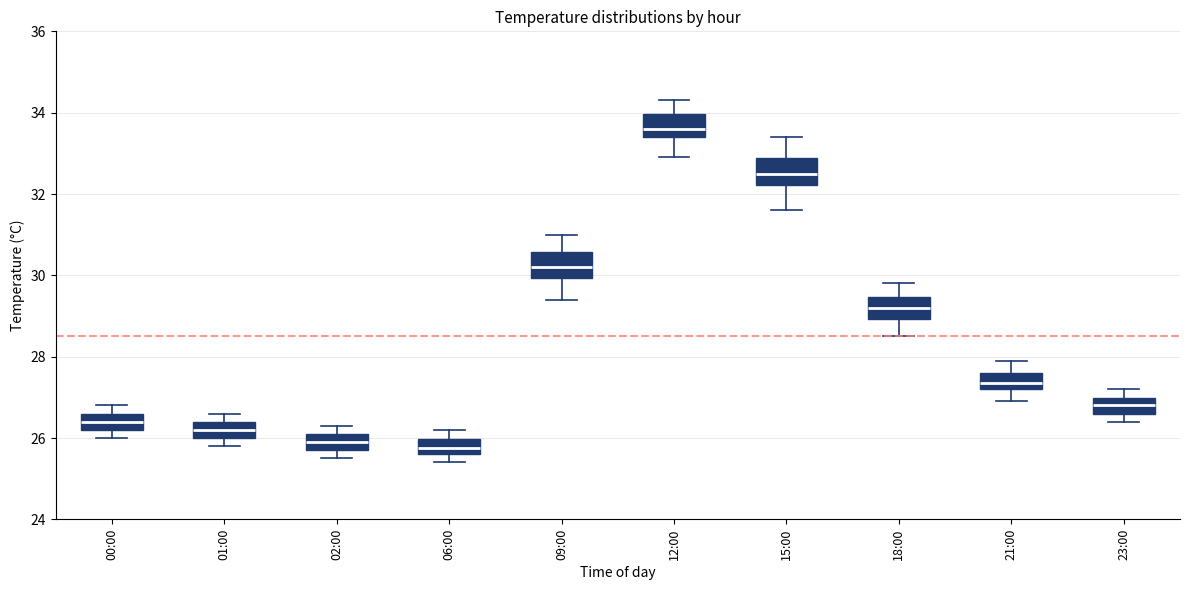

Reading left to right, transcribe this box plot: for each box, give where its median line is, the range the box spans, and where its two whiskers end, as read against the y-axis. The values are not printed on the chart, so give them approximately, as read against the axis.

00:00: median 26.4, box 26.2 to 26.6, whiskers 26.0 to 26.8
01:00: median 26.2, box 26.0 to 26.4, whiskers 25.8 to 26.6
02:00: median 26.0, box 25.8 to 26.2, whiskers 25.6 to 26.4
06:00: median 25.8, box 25.6 to 26.0, whiskers 25.4 to 26.2
09:00: median 30.2, box 30.0 to 30.6, whiskers 29.4 to 31.0
12:00: median 33.6, box 33.4 to 34.0, whiskers 33.0 to 34.4
15:00: median 32.6, box 32.2 to 32.8, whiskers 31.6 to 33.4
18:00: median 29.2, box 29.0 to 29.4, whiskers 28.6 to 29.8
21:00: median 27.4, box 27.2 to 27.6, whiskers 27.0 to 28.0
23:00: median 26.8, box 26.6 to 27.0, whiskers 26.4 to 27.2